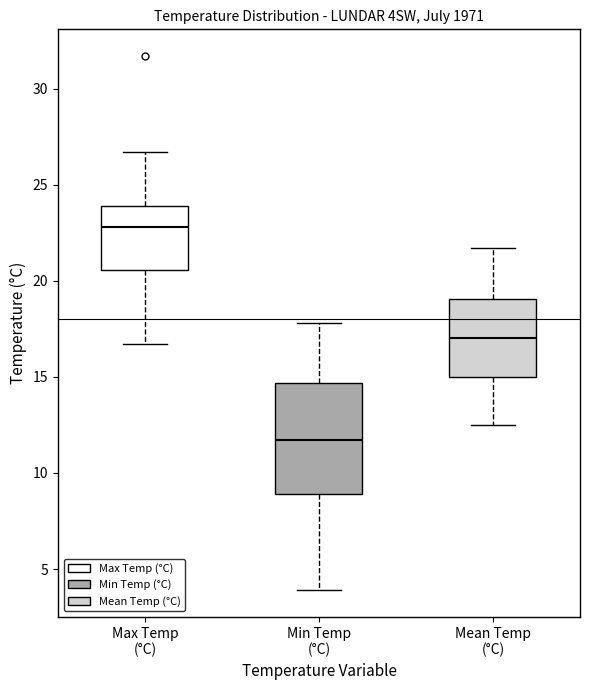

Reading left to right, transcribe this box plot: for each box, give where its median line is, the range the box spans, and where its two whiskers end, as read against the y-axis. The values are not printed on the chart, so give them approximately, as read against the axis.

Max Temp (°C): median 23.0, box 20.5 to 24.0, whiskers 16.5 to 26.5
Min Temp (°C): median 11.5, box 9.0 to 14.5, whiskers 4.0 to 18.0
Mean Temp (°C): median 17.0, box 15.0 to 19.0, whiskers 12.5 to 21.5